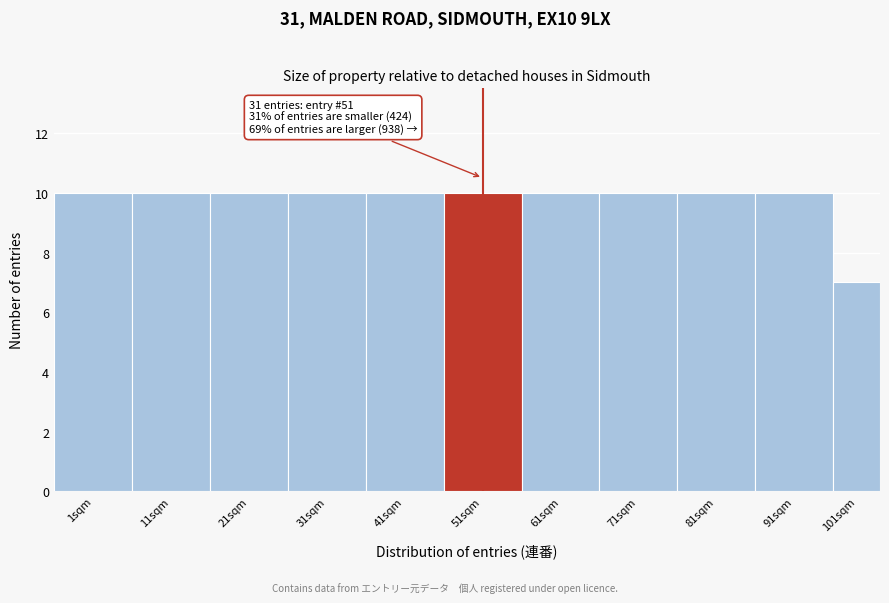

Reading left to right, what are all the values shown in this chart?

1sqm=10	11sqm=10	21sqm=10	31sqm=10	41sqm=10	51sqm=10	61sqm=10	71sqm=10	81sqm=10	91sqm=10	101sqm=7